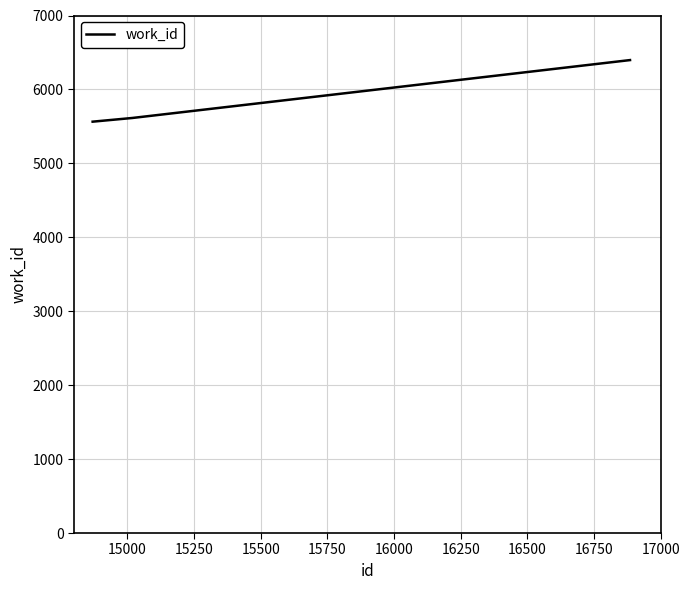

What is the difference between the maximum and minimum values?

833